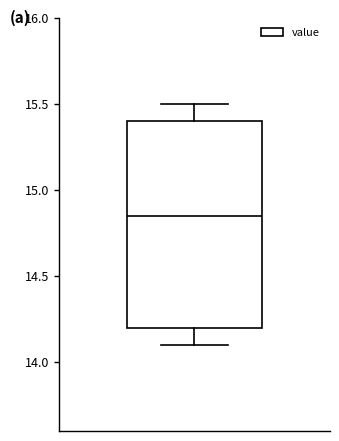

Transcribe this box plot: give where the median line is, the range the box spans, and where the two whiskers end, as read against the y-axis. The values are not printed on the chart, so give them approximately, as read against the axis.

median 14.85, box 14.20 to 15.40, whiskers 14.10 to 15.50